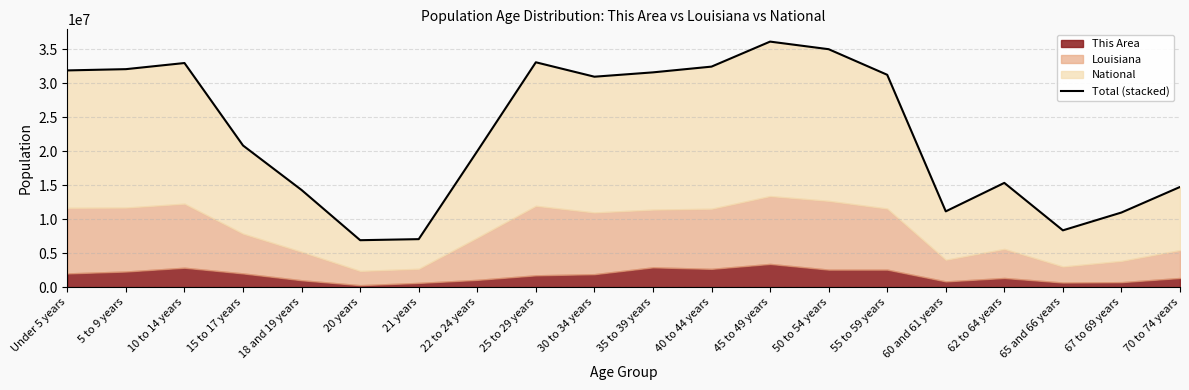

What is the label of the 19th point from the left?

67 to 69 years